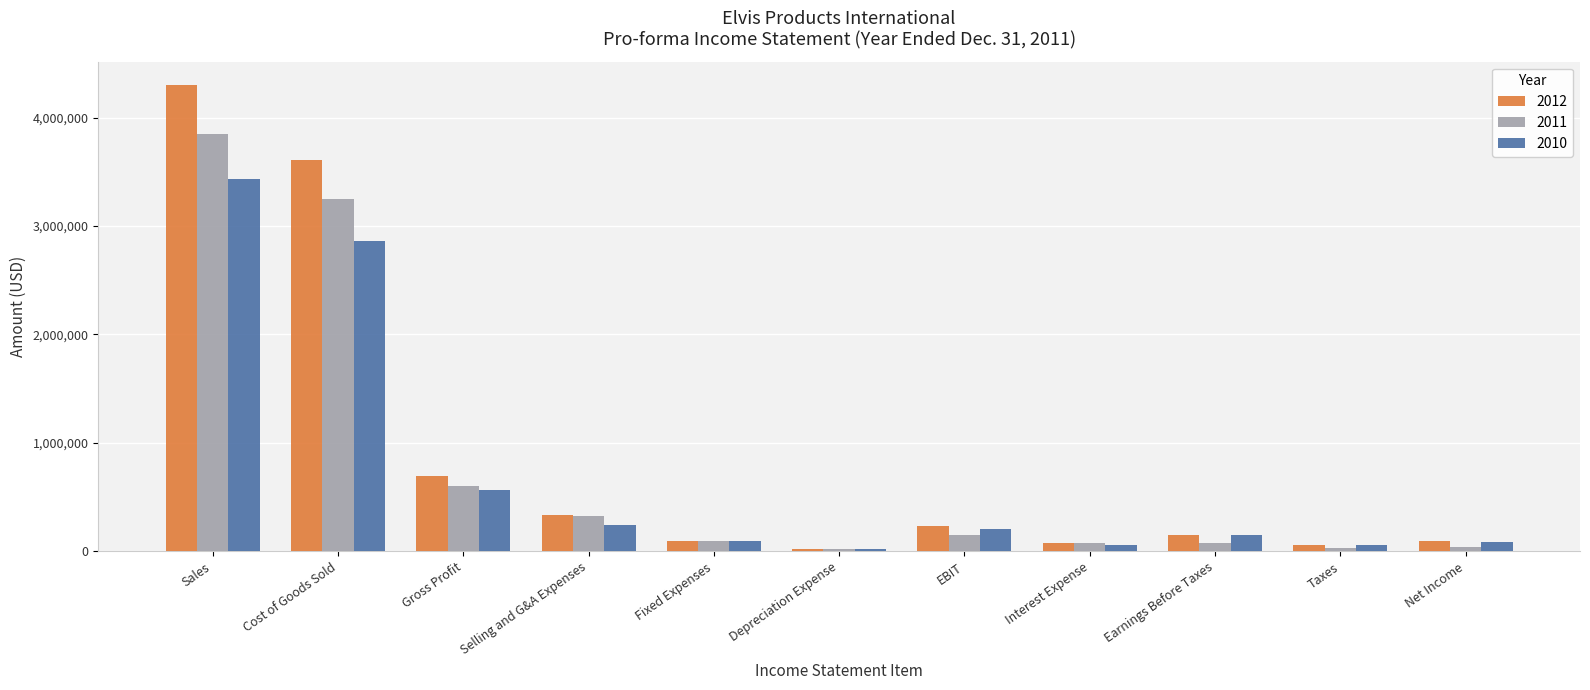

What is the sum of the 2011 values at Sales and EBIT?

3999700.0